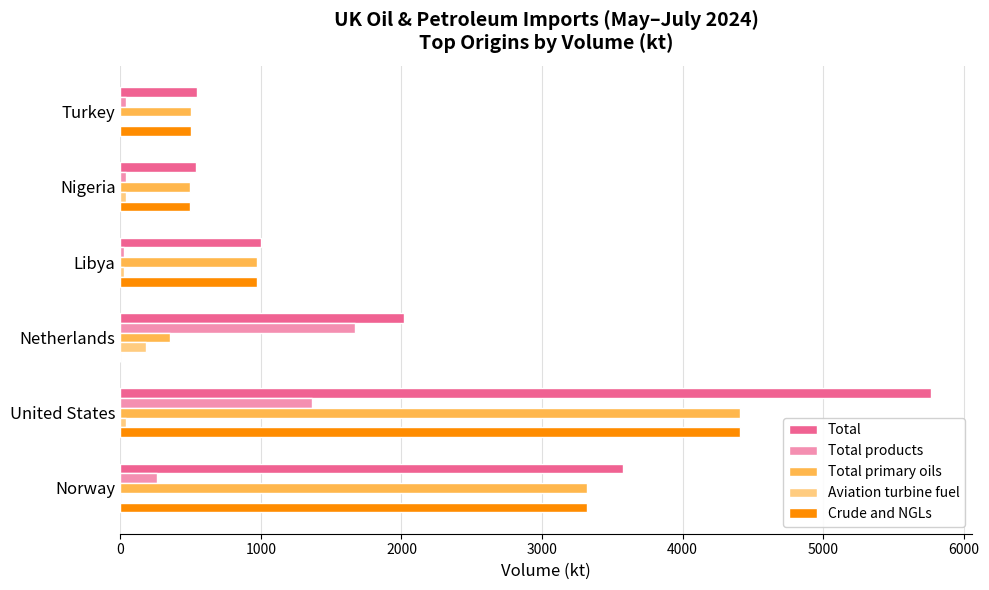

Where is Total nearest to the value 3152?

Norway